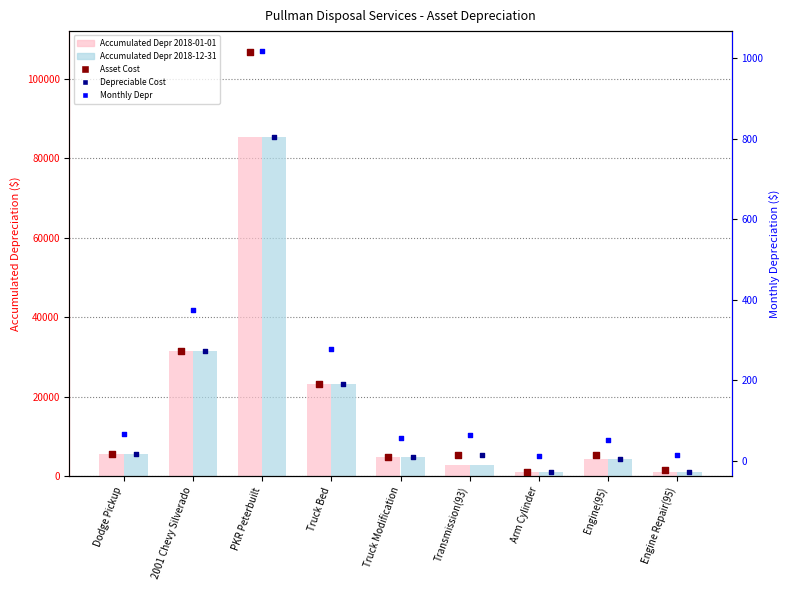

What are all the series names shown in the legend?

Accumulated Depr 2018-01-01, Accumulated Depr 2018-12-31, Asset Cost, Depreciable Cost, Monthly Depr